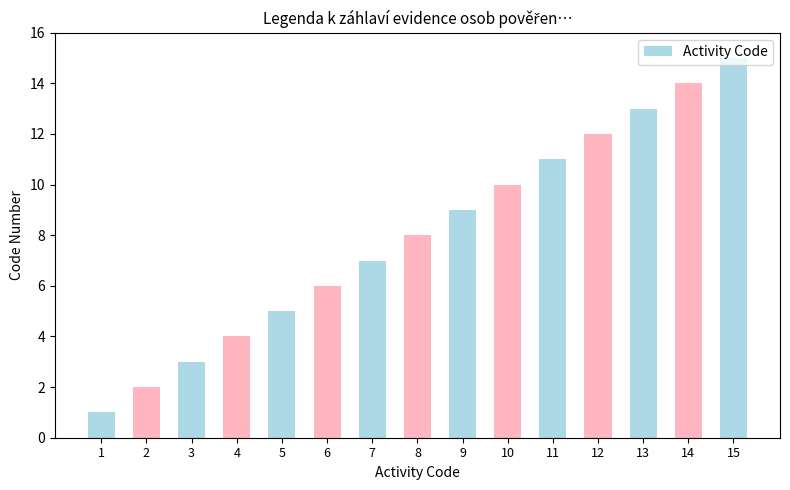

What is the difference between the values at 15 and 11?

4